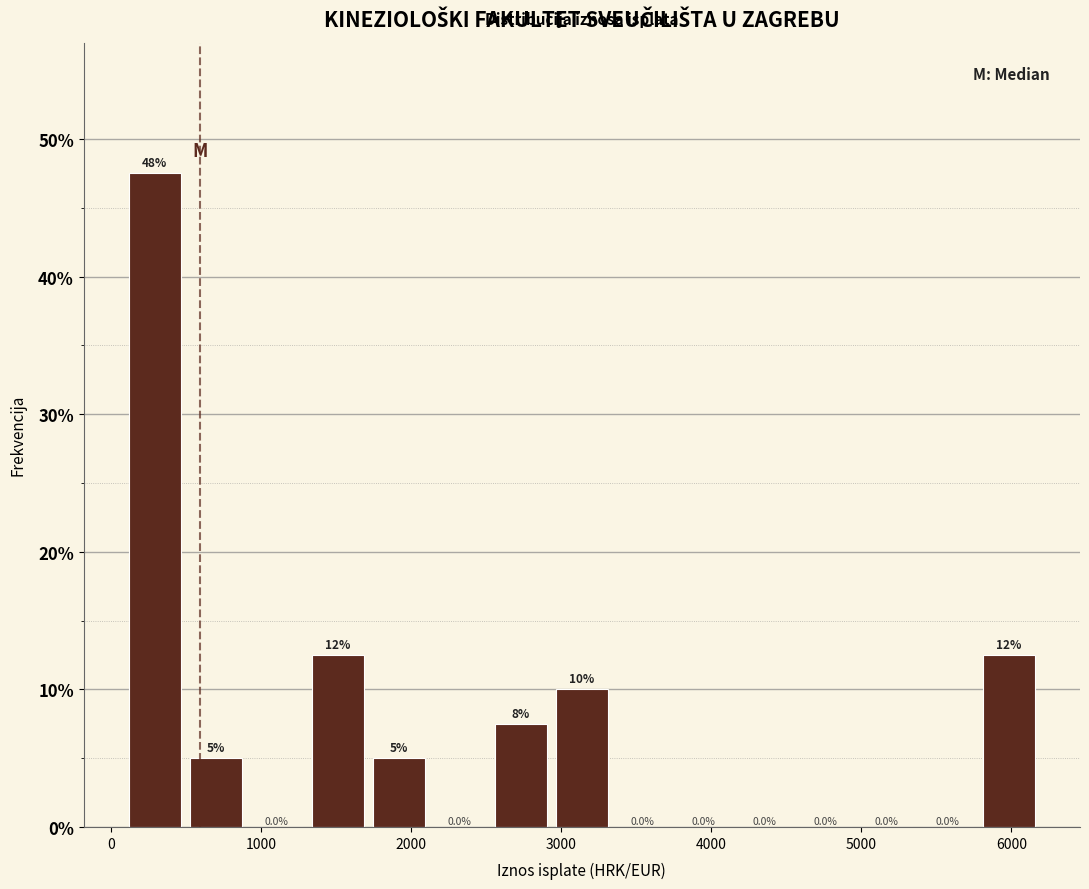

Which range on the x-axis has the tallest bar?

100 to 500